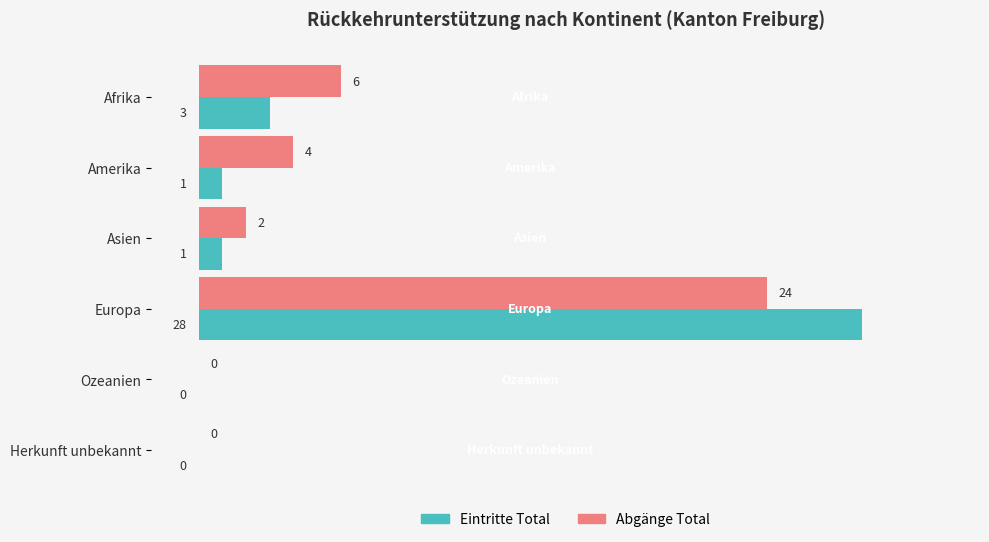

Which series has the largest total across all categories?

Abgänge Total